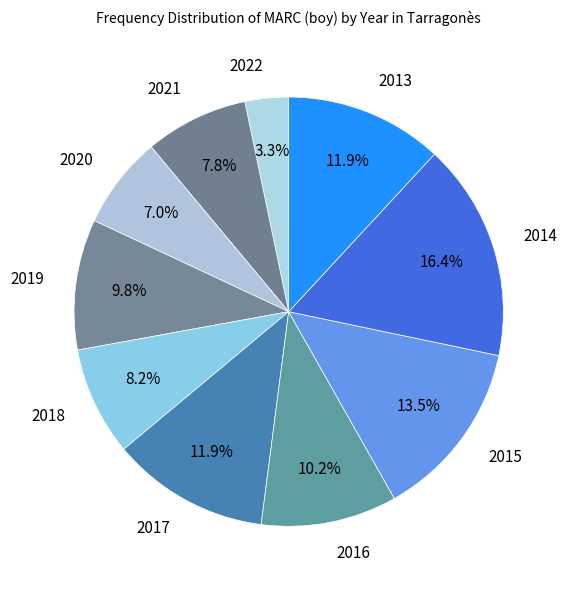

How many slices are in this pie chart?

10